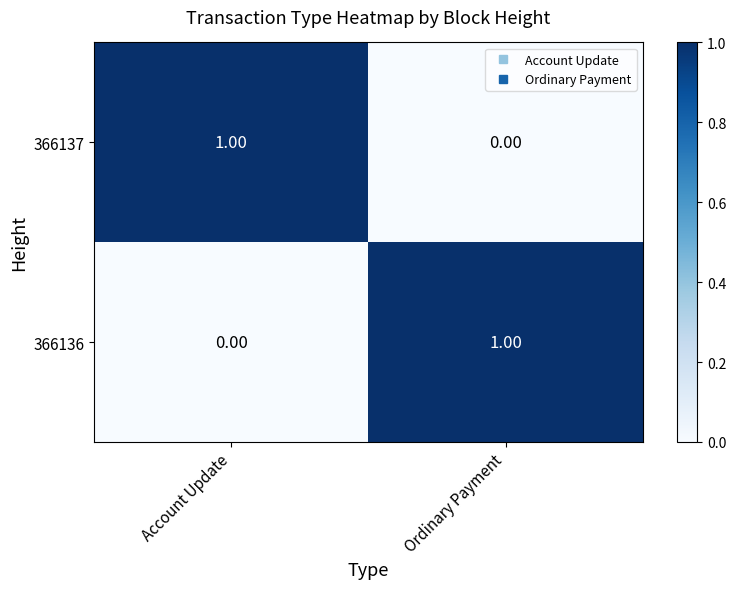

Rank the series at Ordinary Payment from highest to lowest value.

366136, 366137